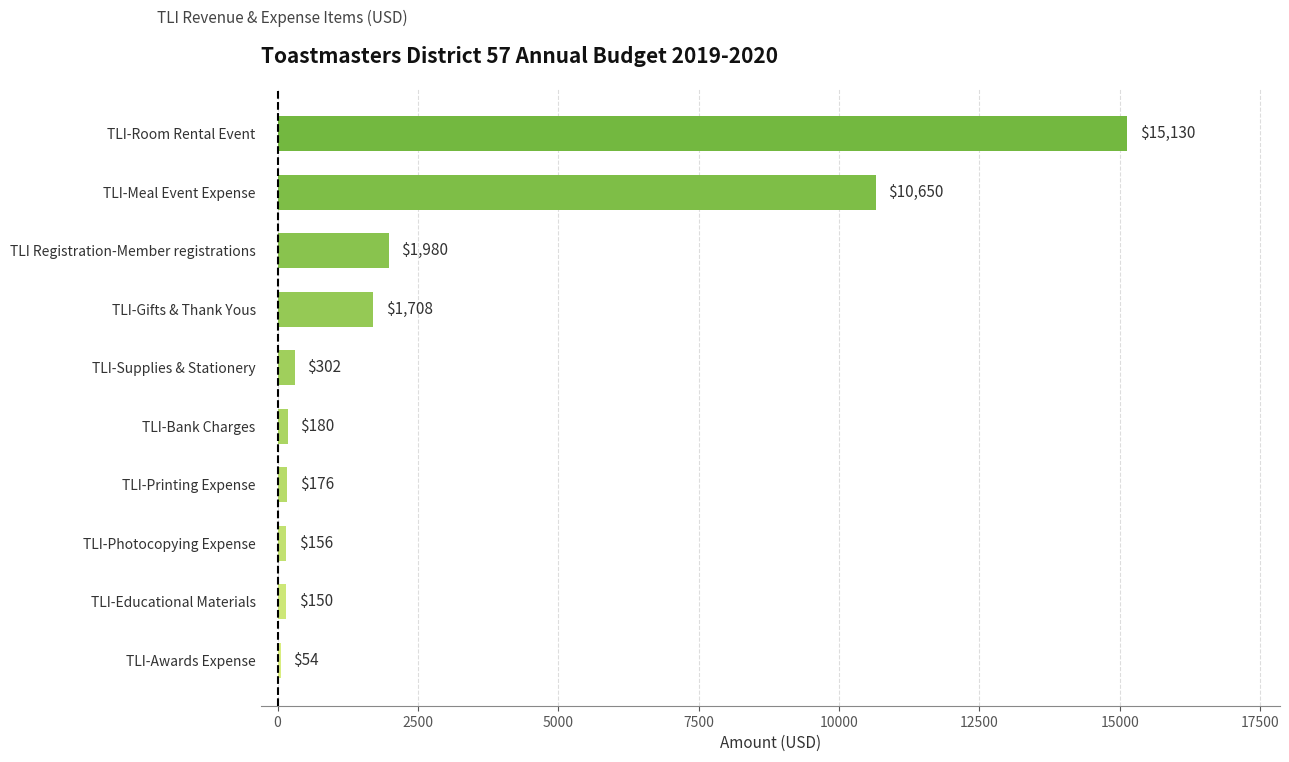

Approximately how many times larger is the value at TLI-Photocopying Expense compared to TLI-Printing Expense?

0.9